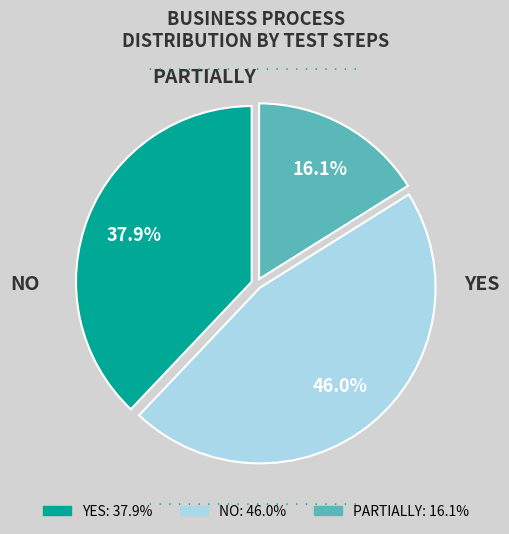

Is there any slice that represents more than half of the pie?

No